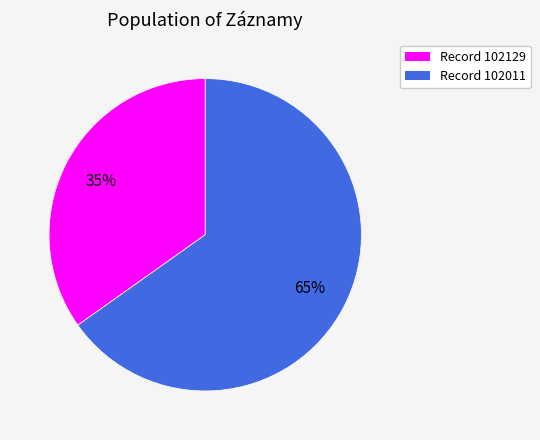

How many slices are in this pie chart?

2